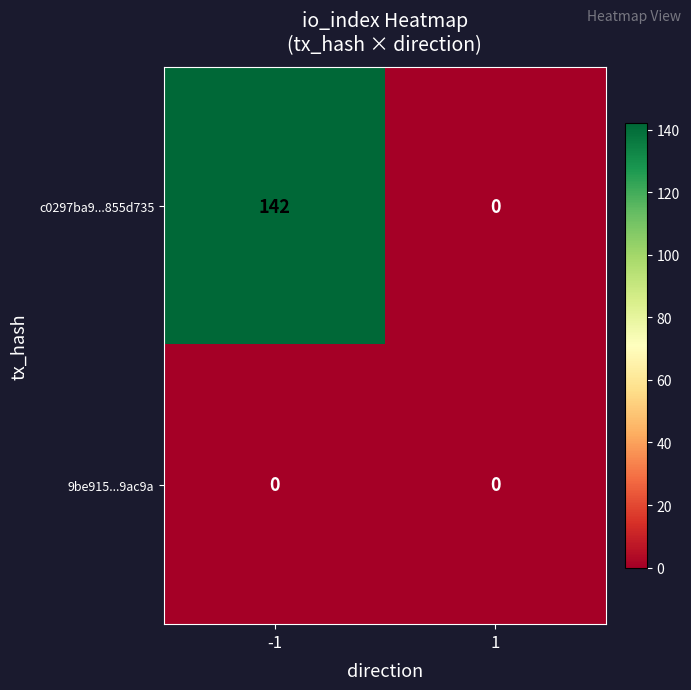

How many categories are shown in the chart?

2